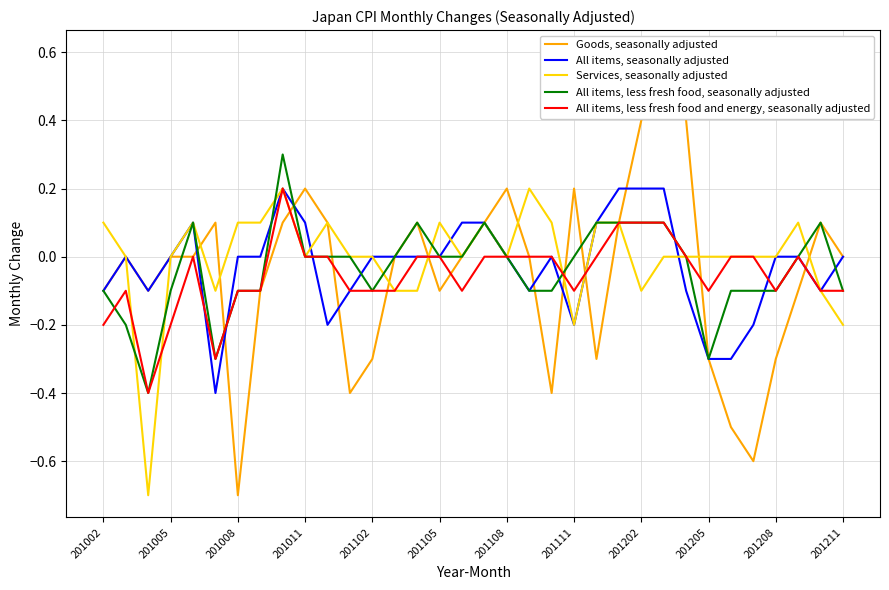

The All items, less fresh food, seasonally adjusted series shows 0.2 at 201108. True or false?

False